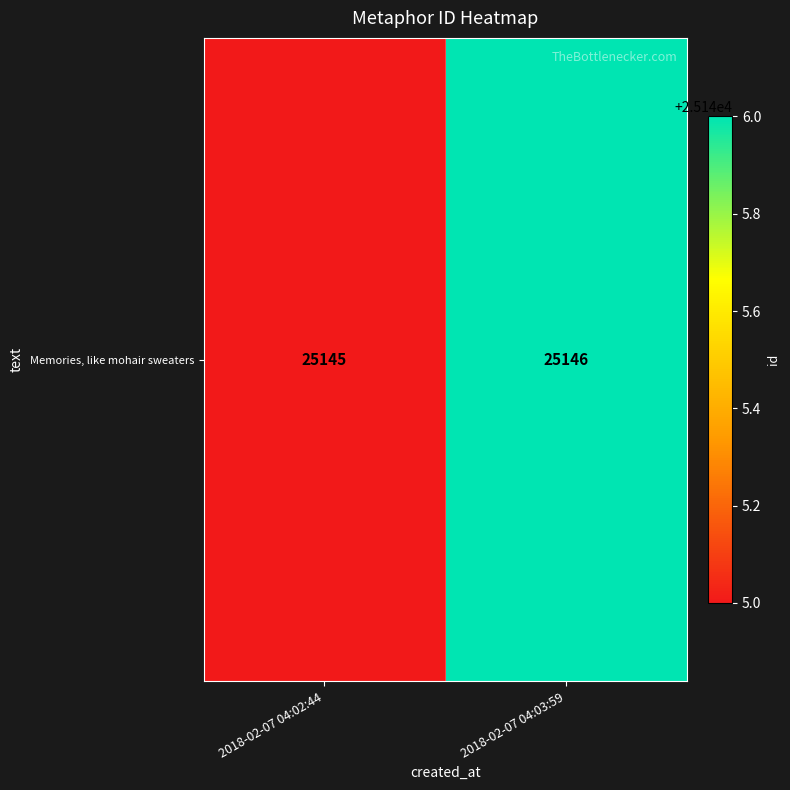

Count the number of categories in the chart.

2